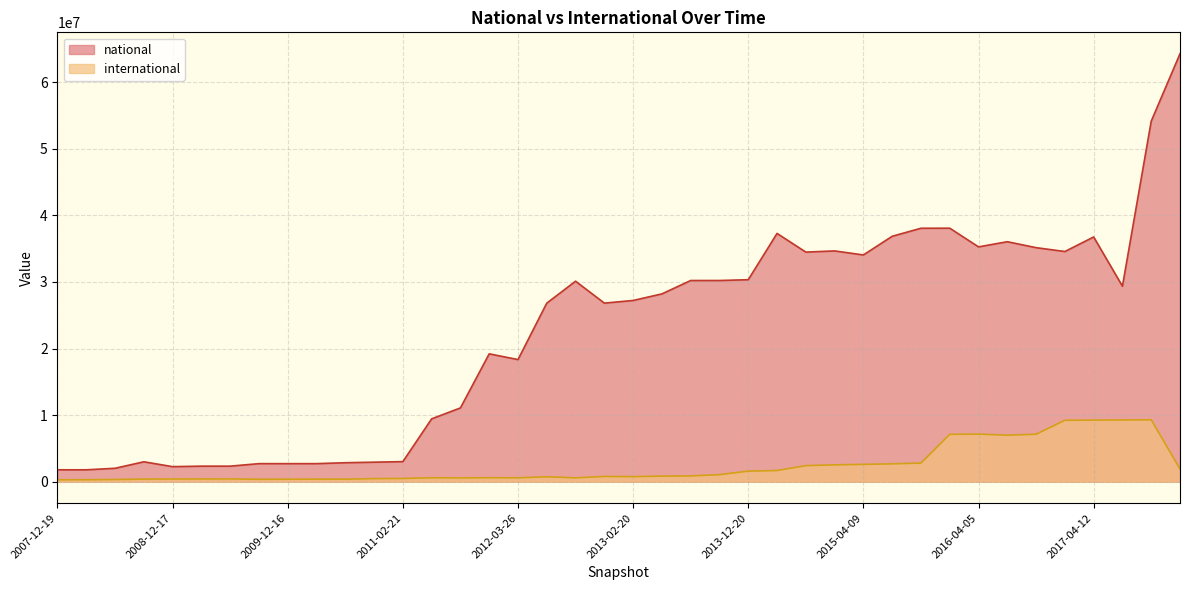

What is the difference between the second highest and second lowest values?

52349300